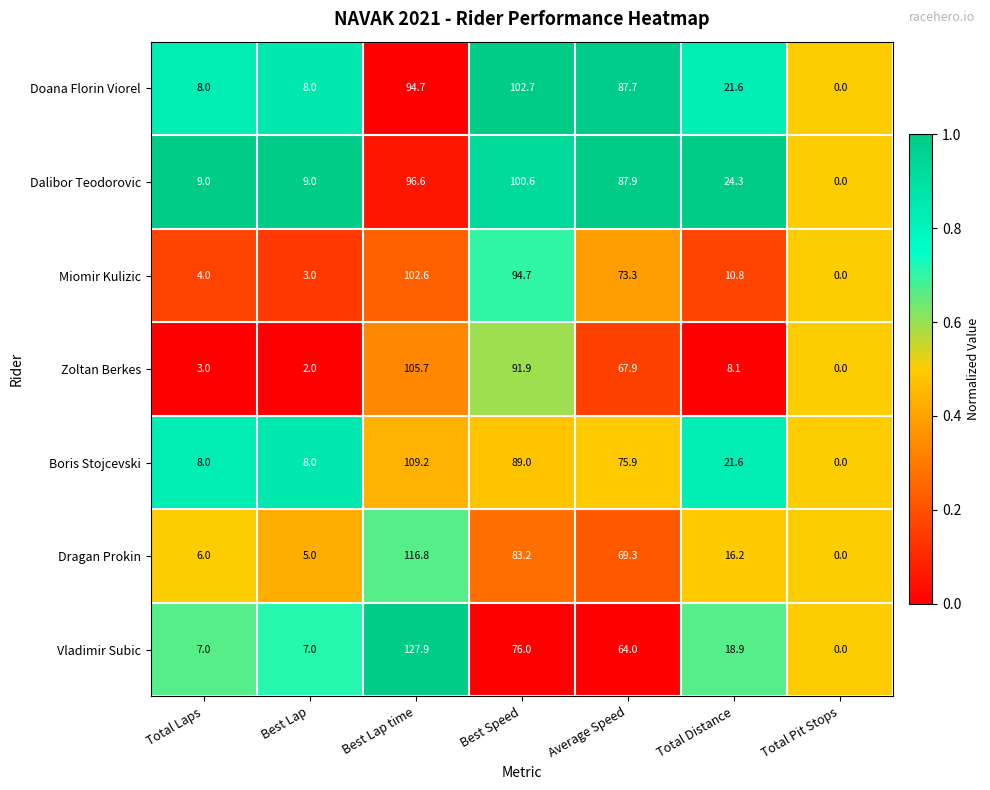

Which series changed the most between Best Lap and Total Distance?

Dalibor Teodorovic